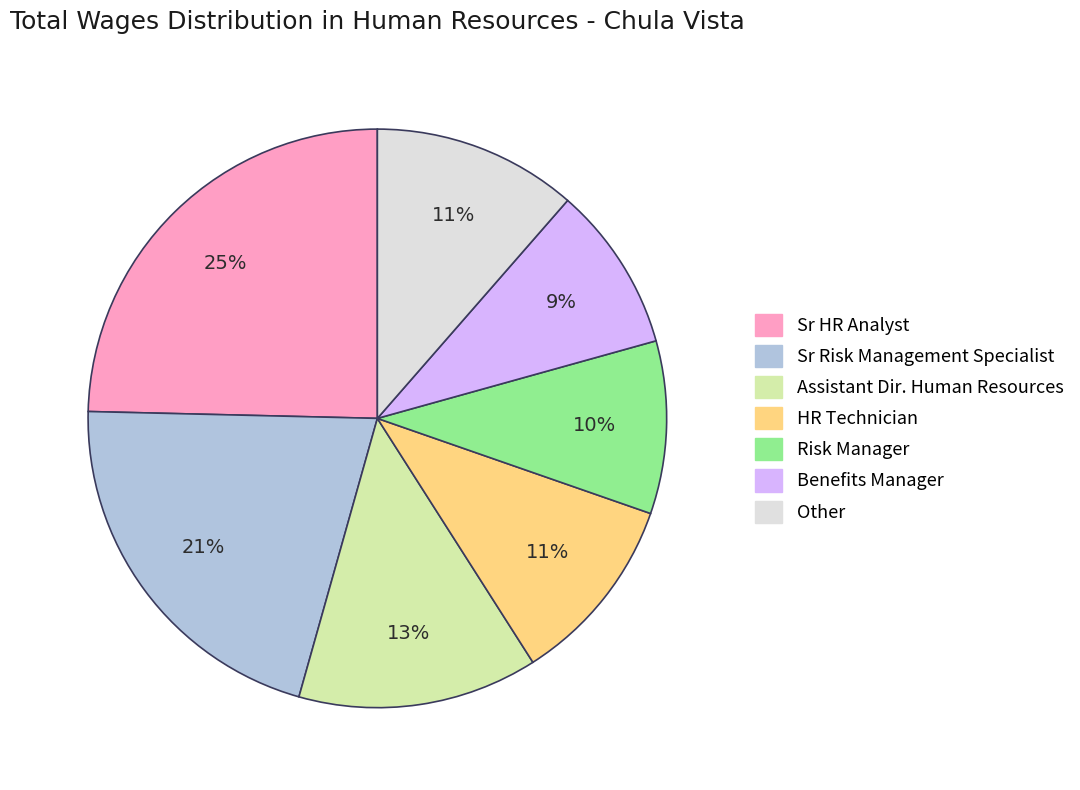

Is there any slice that represents more than half of the pie?

No